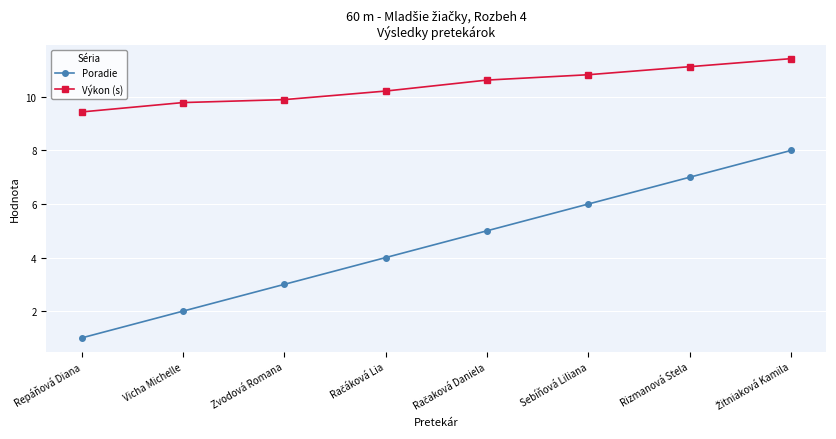

What is the average value of the Výkon (s) series?

10.4